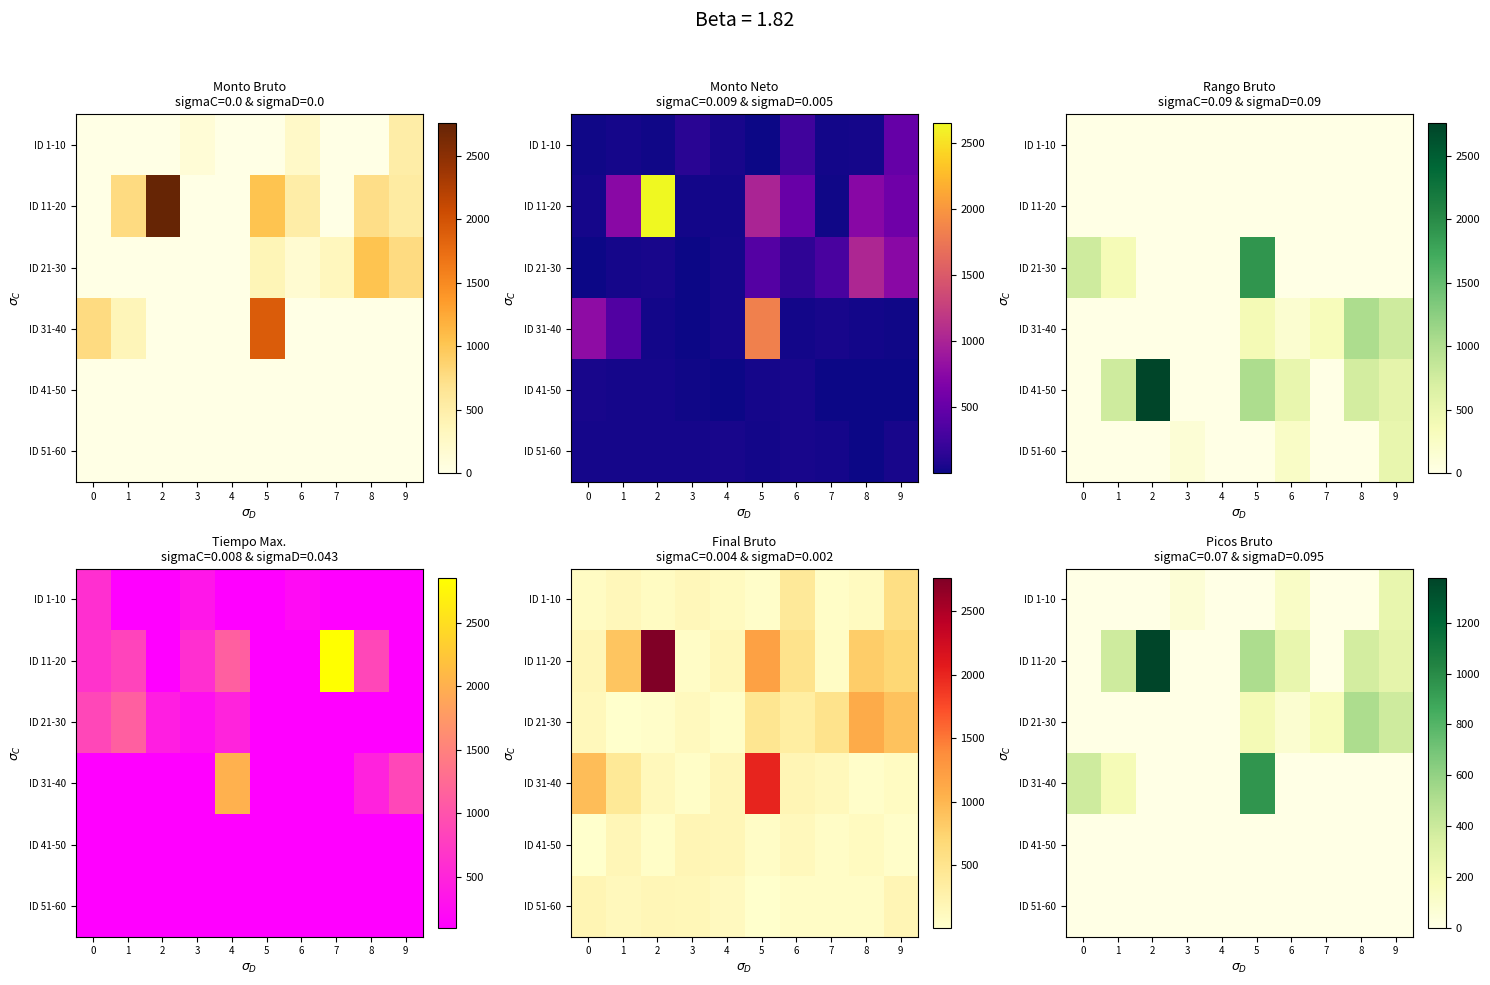

True or false: row_5 has a value of 0.0 at 5.

True